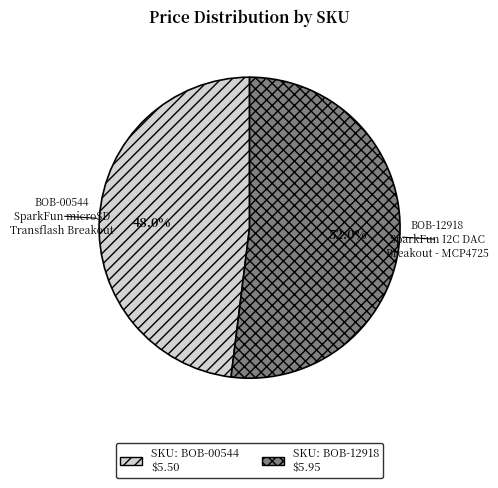

How many segments does this pie chart have?

2